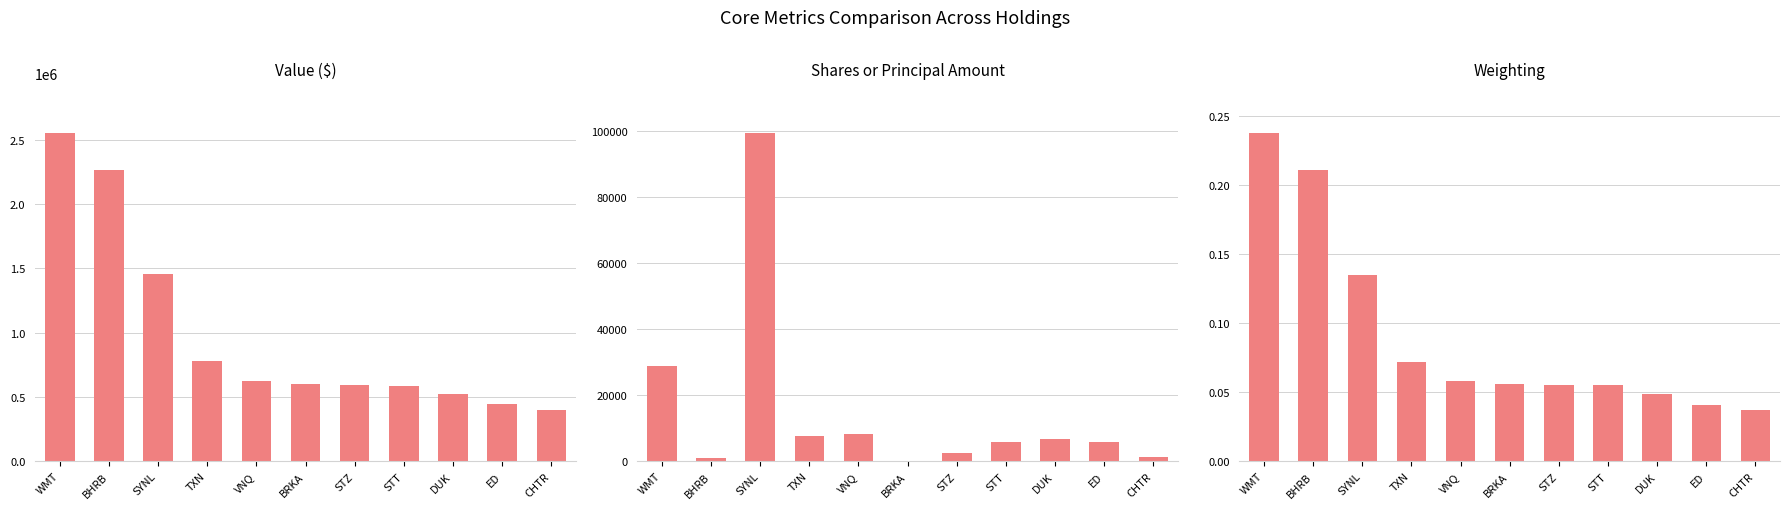

Reading right to left, extract all data points from this chart.

Value: 401000.0	446000.0	523000.0	587000.0	595000.0	598000.0	622000.0	779000.0	1454000.0	2266000.0	2555000.0
Shares or principal amount: 1287.0	5718.0	6753.0	5881.0	2610.0	2.0	8237.0	7500.0	99568.0	824.0	28720.0
Weighting: 0.0	0.0	0.0	0.1	0.1	0.1	0.1	0.1	0.1	0.2	0.2